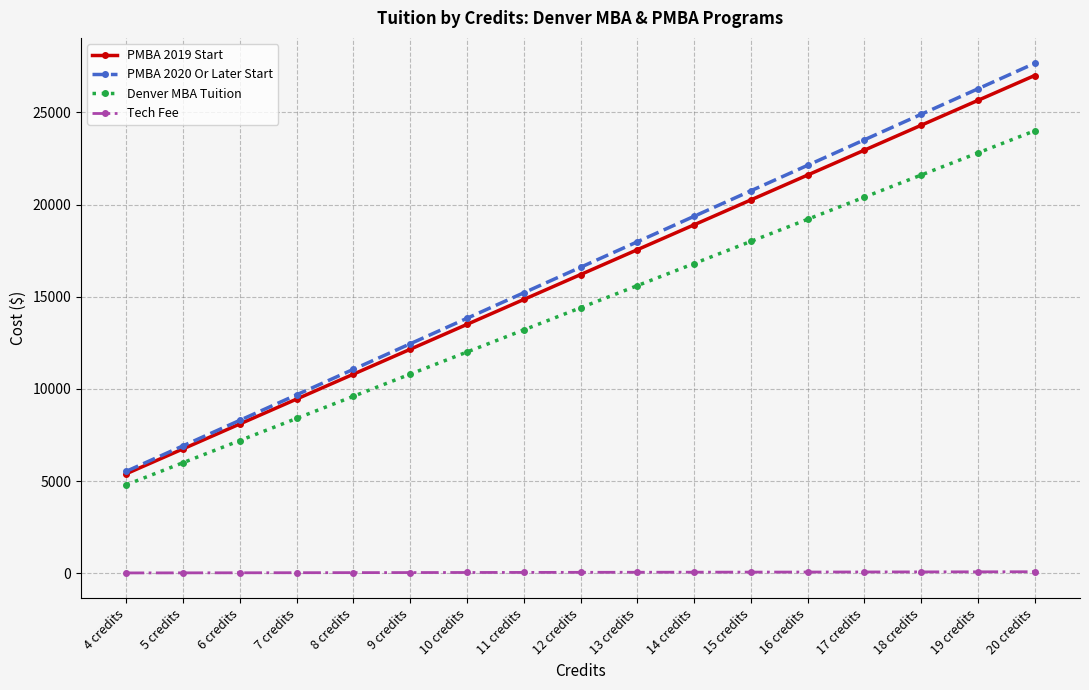

At which label does PMBA 2019 Start reach its peak?

20 credits